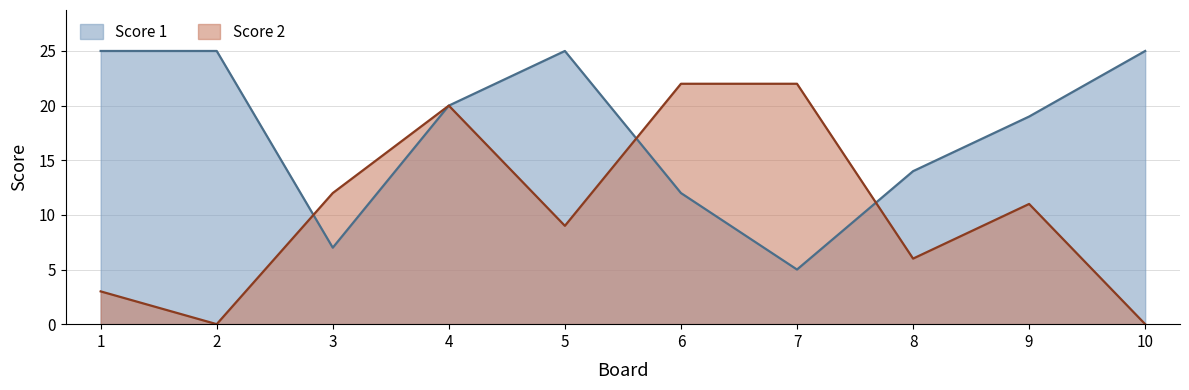

What is the average value of the Score 1 series?

18